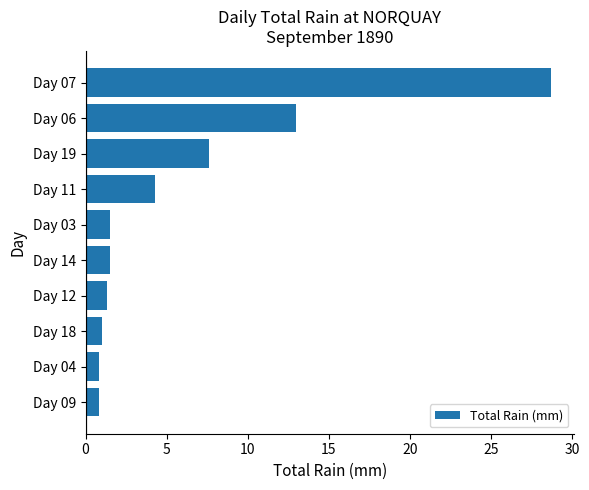

What is the sum of all values?

60.5